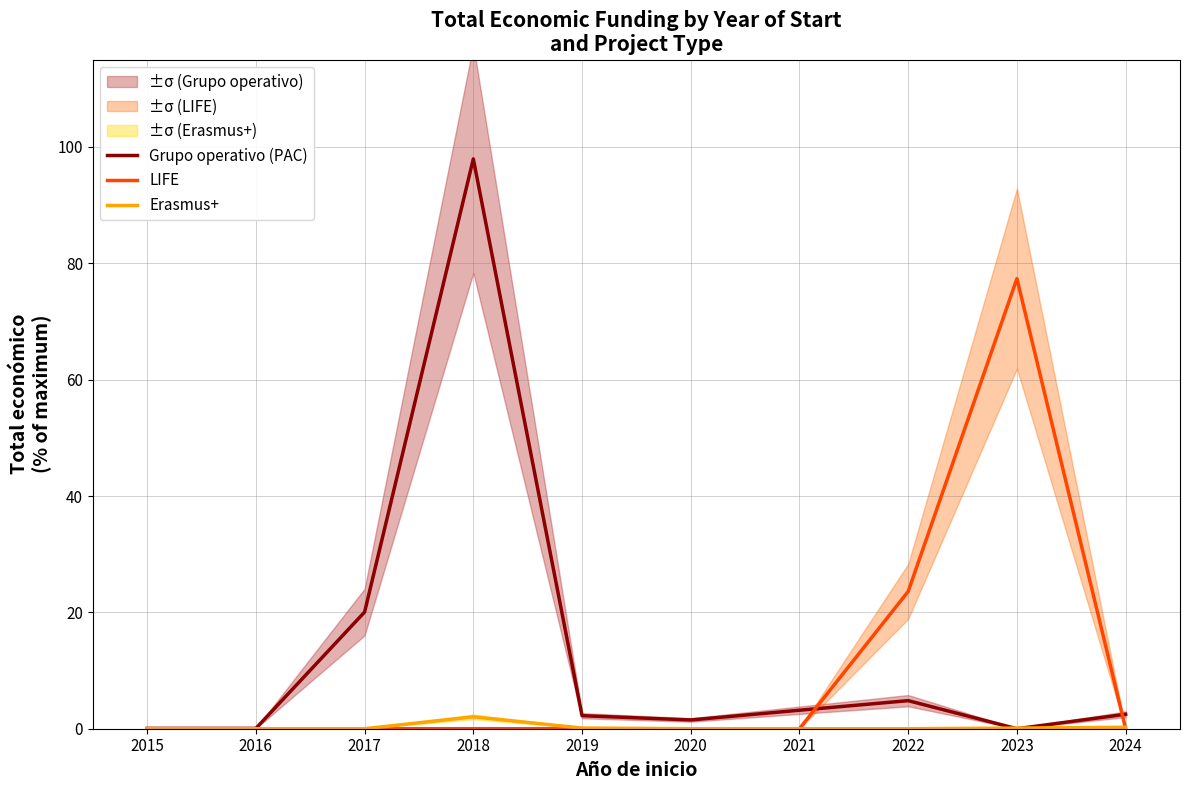

True or false: LIFE has a value of 29.2 at 2019.

False